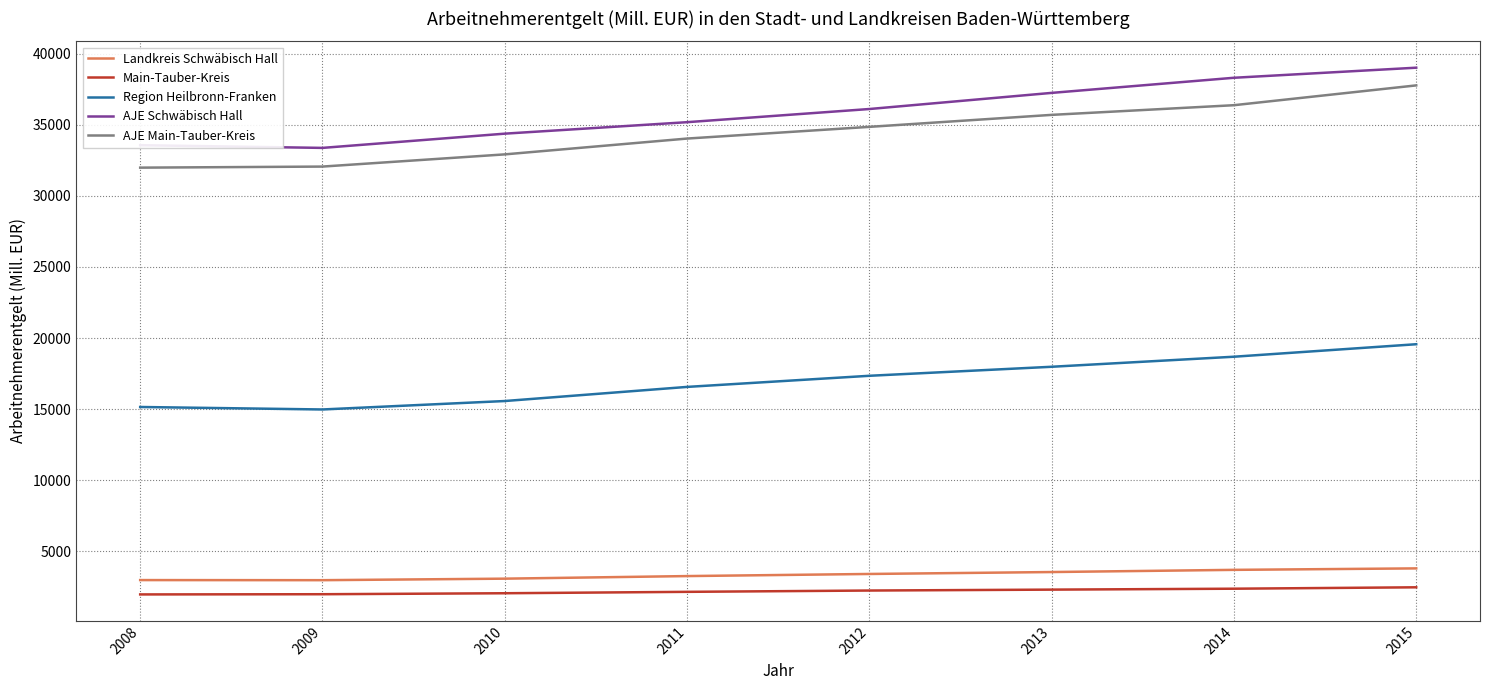

What is the approximate value of Region Heilbronn-Franken at 2009?

14980.0